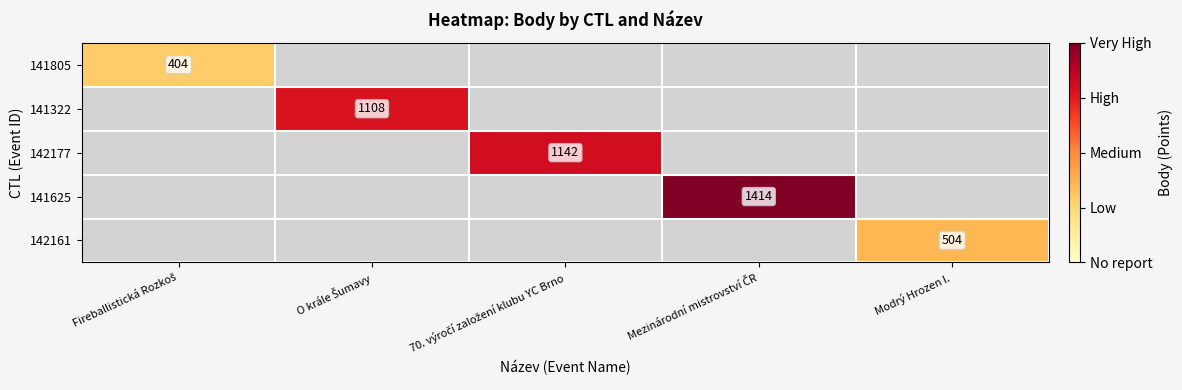

What is the spread (max minus min) of values at Modrý Hrozen I.?

504